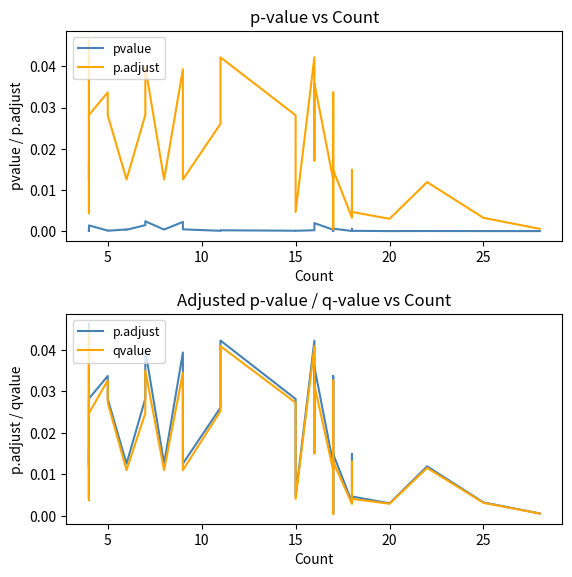

What is the label of the 30th point from the right?

5